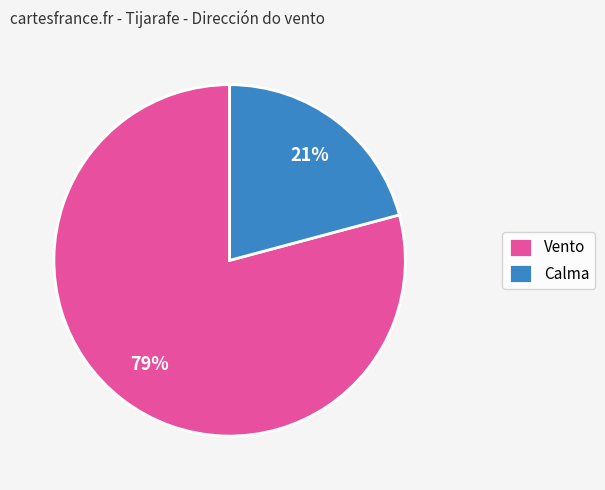

Rank the categories by value from lowest to highest.

Calma, Vento